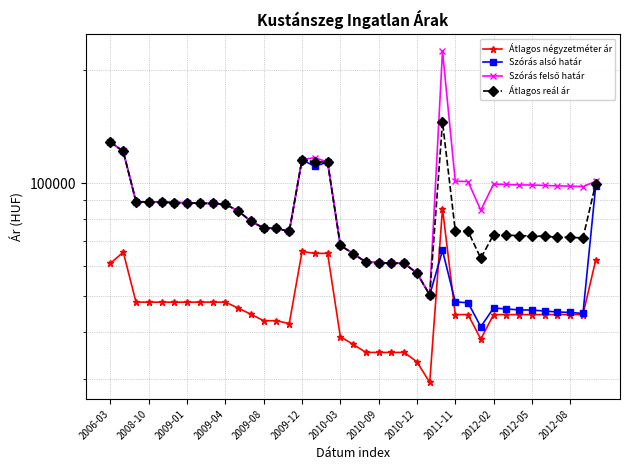

Rank the series by their maximum value, from highest to lowest.

Szórás felső határ, Átlagos reál ár, Szórás alsó határ, Átlagos négyzetméter ár